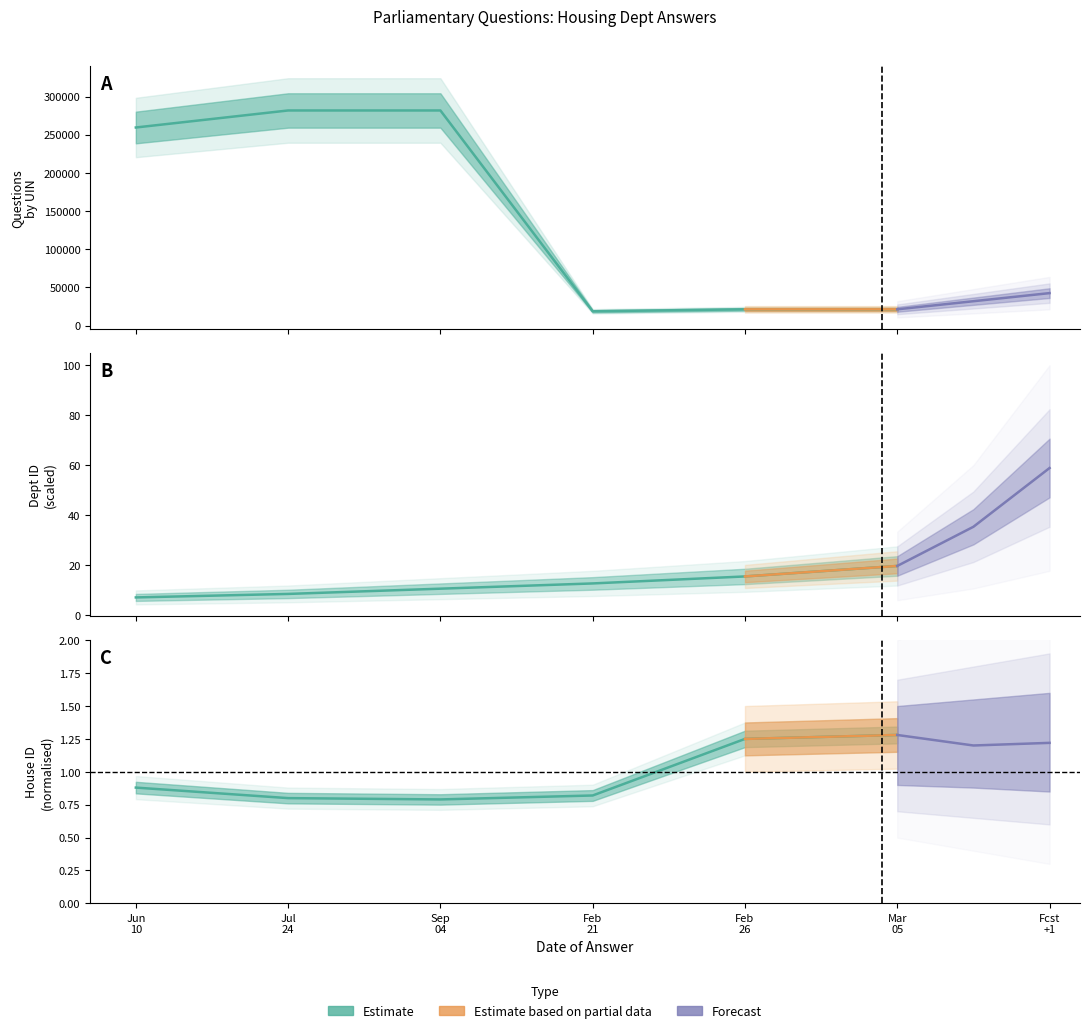

At which category is the sum across all series the highest?

2019-07-24